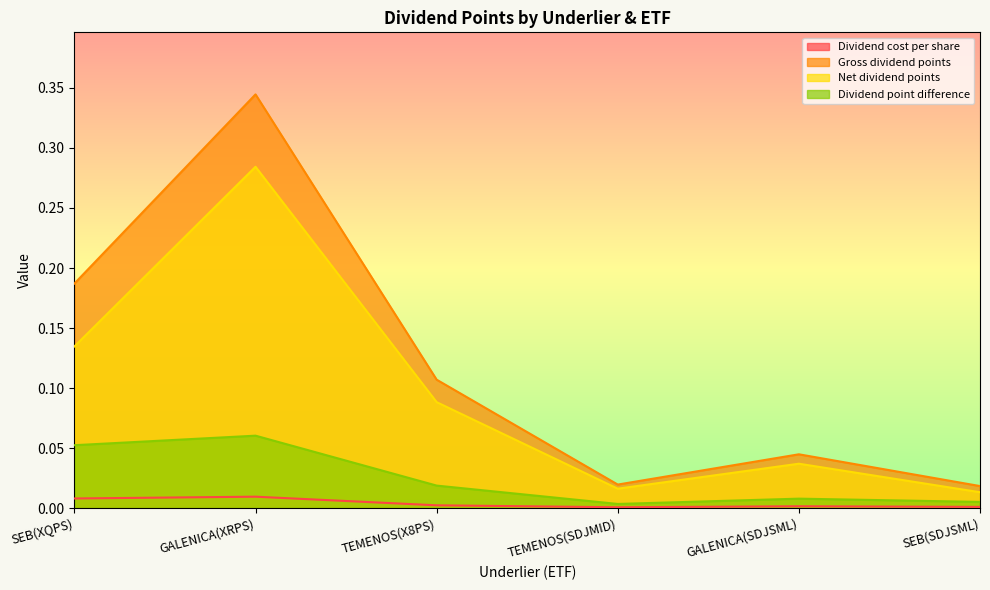

True or false: Dividend point difference and Net dividend points intersect in this chart.

False